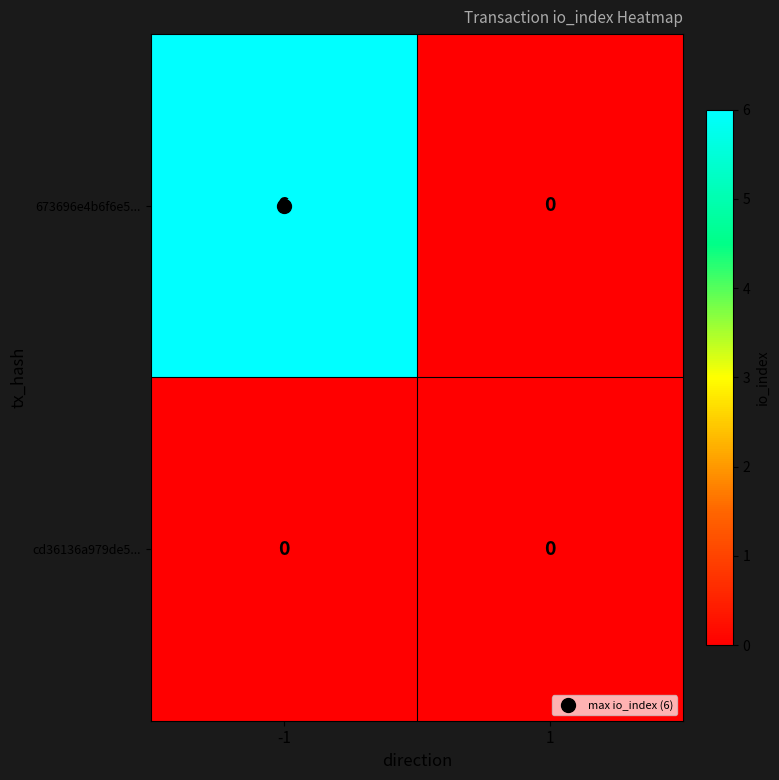

What is the sum of all 673696e4b6f6e5... values?

6